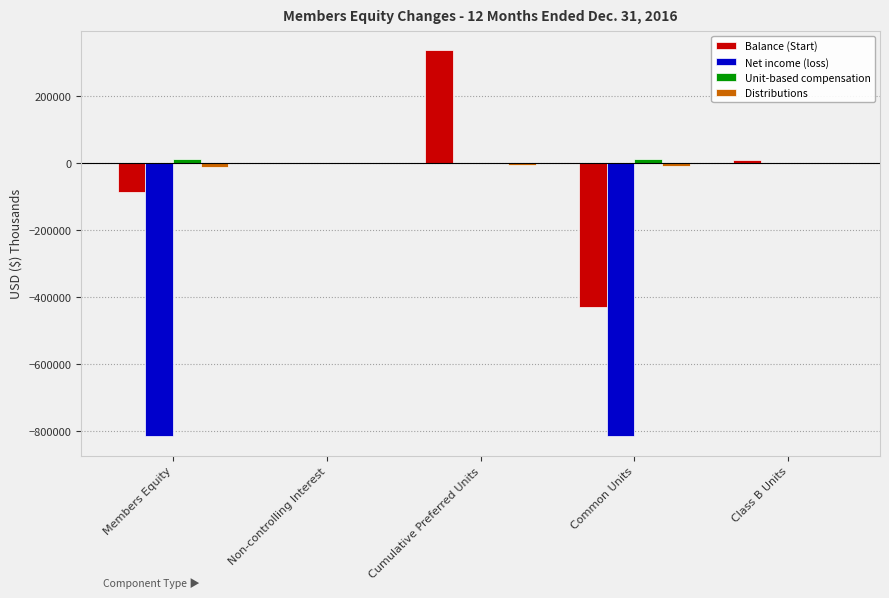

Count the number of categories in the chart.

5